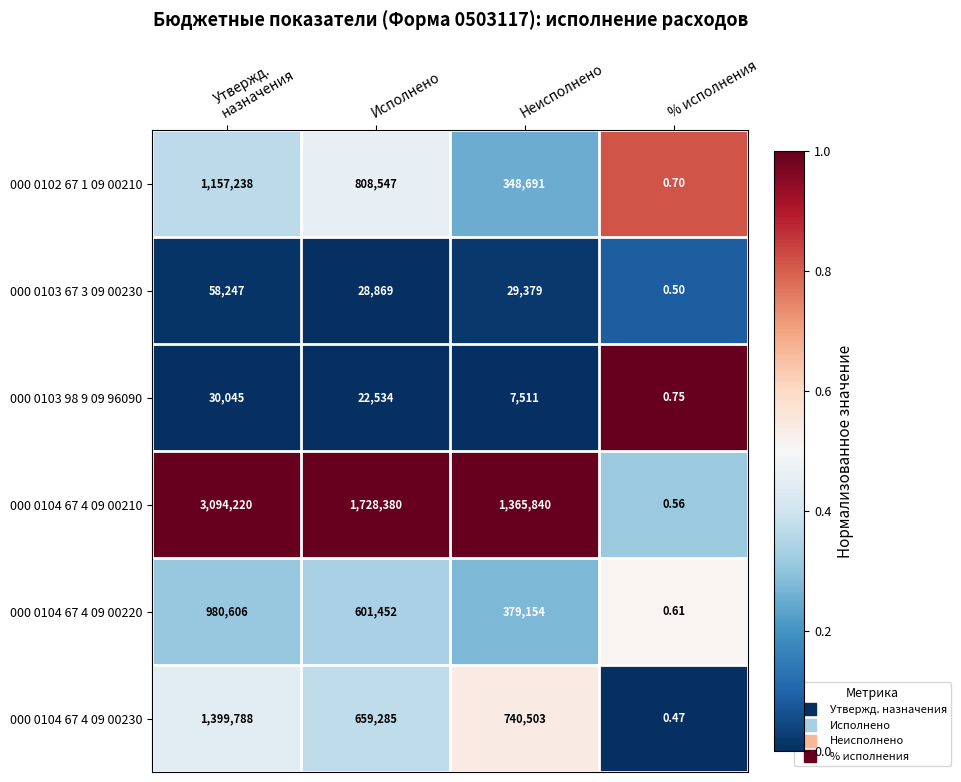

Which category has the lowest value across all series?

% исполнения